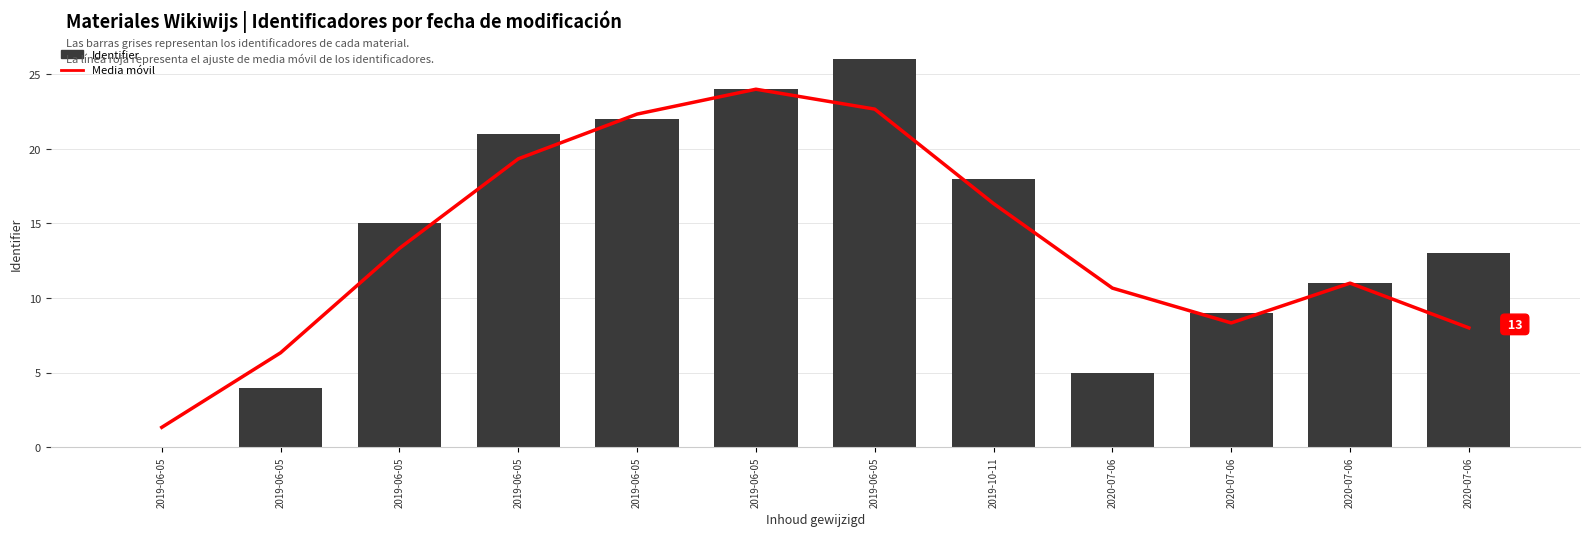

Is the value of Media móvil at 2019-10-11 greater than the value of Identifier at 2019-06-05?

Yes